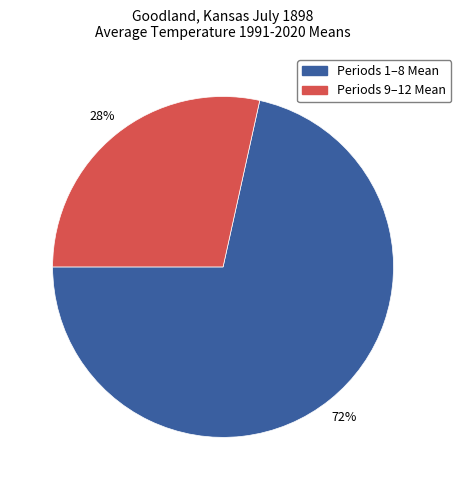

Is there a majority slice in this chart?

Yes